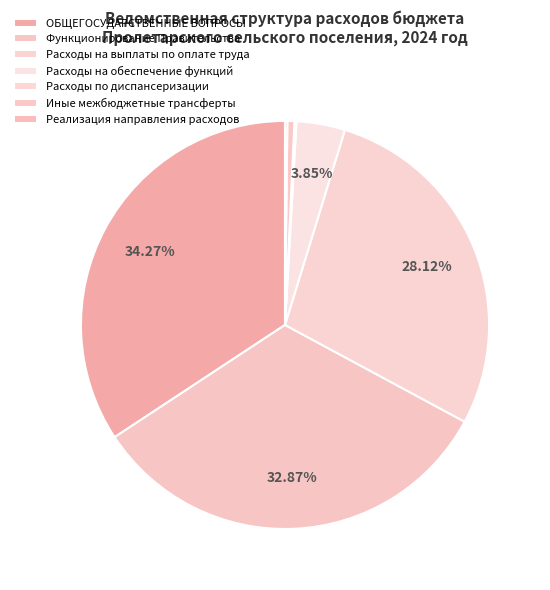

The Расходы по диспансеризации slice represents 0% of the pie. True or false?

True